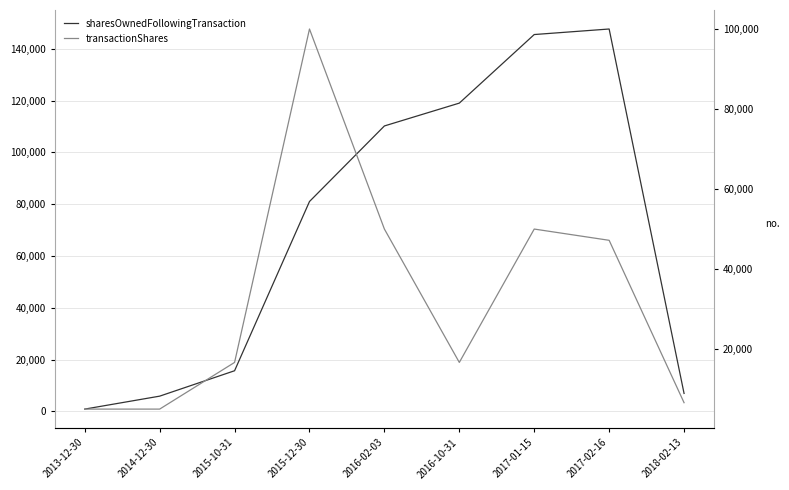

Where do sharesOwnedFollowingTransaction and transactionShares first cross each other?

2013-12-30 and 2014-12-30